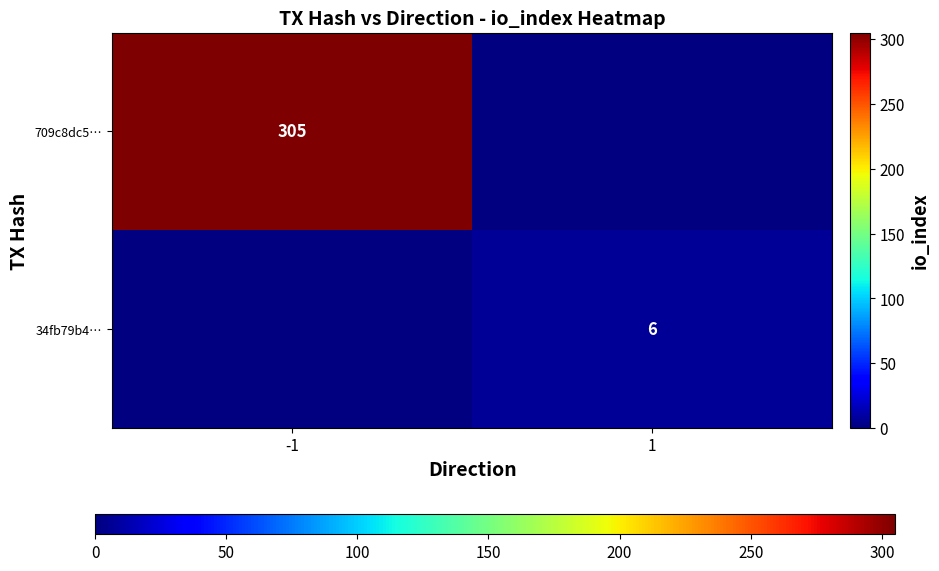

At how many categories does at least one series exceed 66?

1